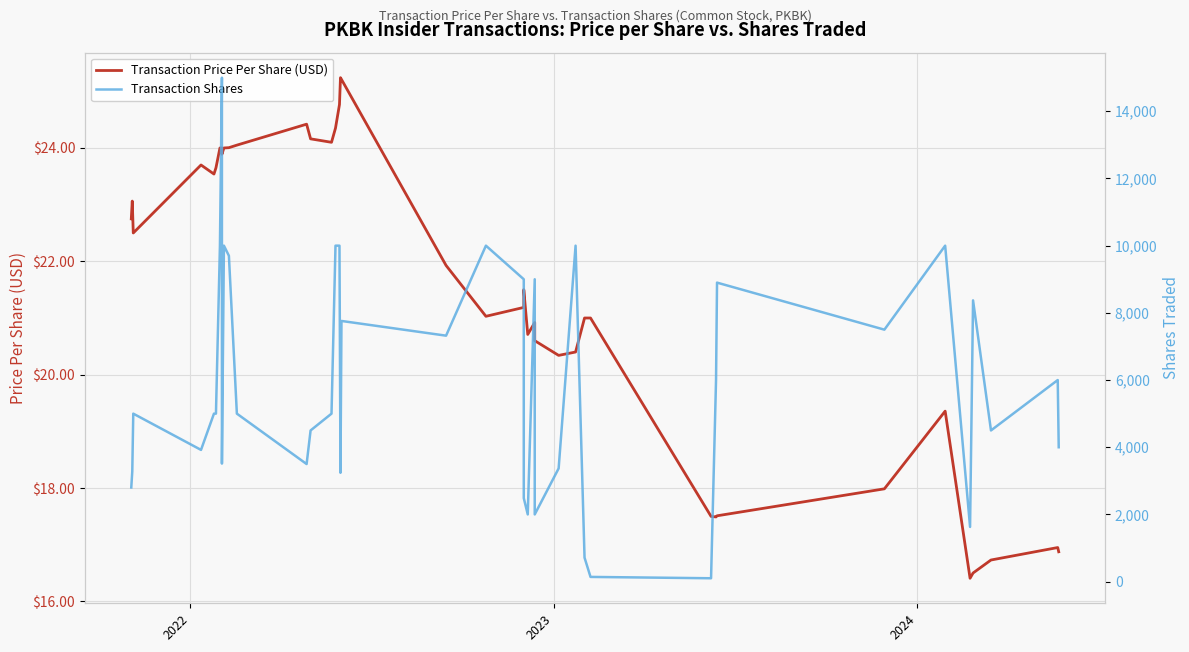

What is the difference between the maximum and second lowest values in the Transaction Shares series?

14860.0